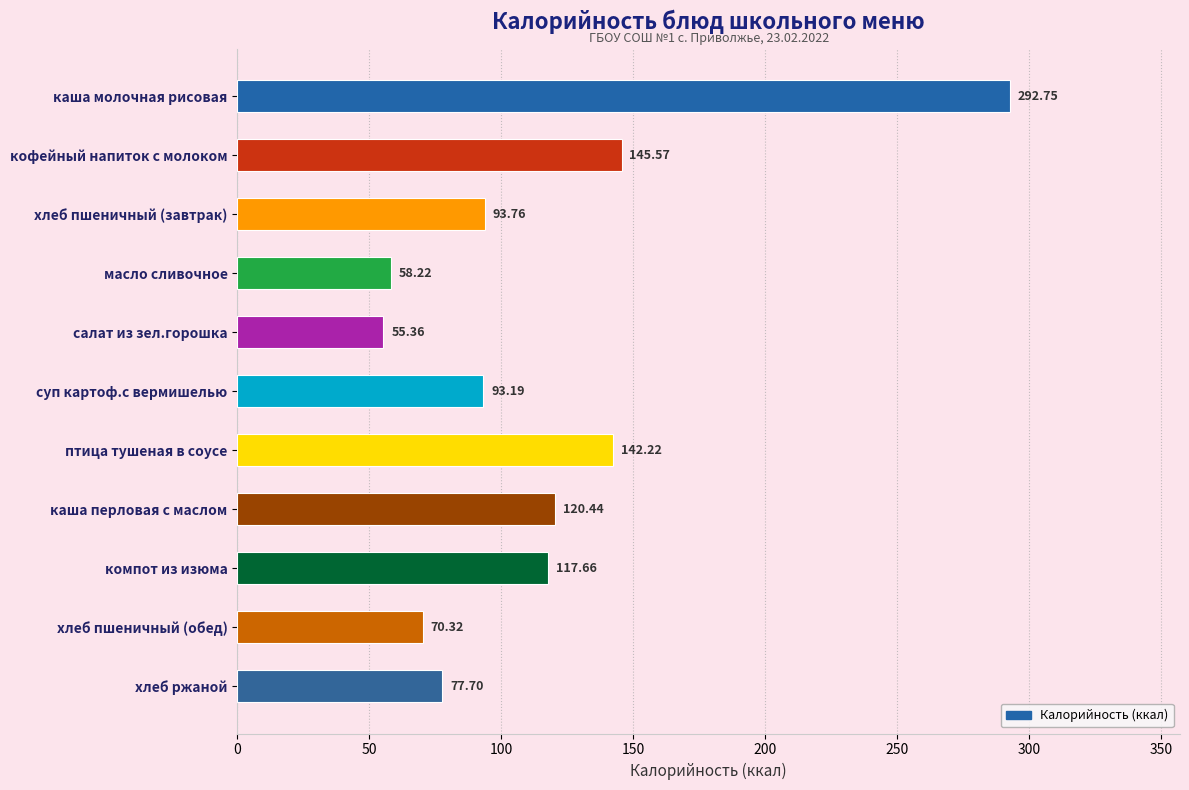

What is the difference between the second highest and minimum values?

90.2